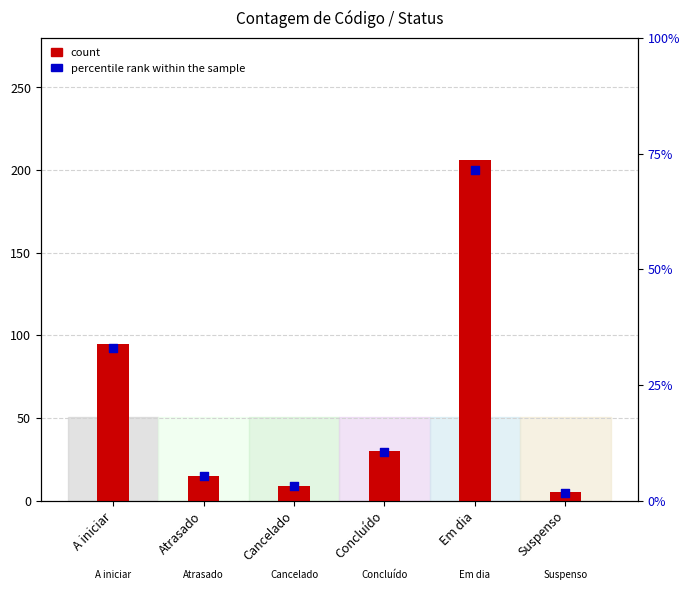

At how many categories does at least one series exceed 40?

2